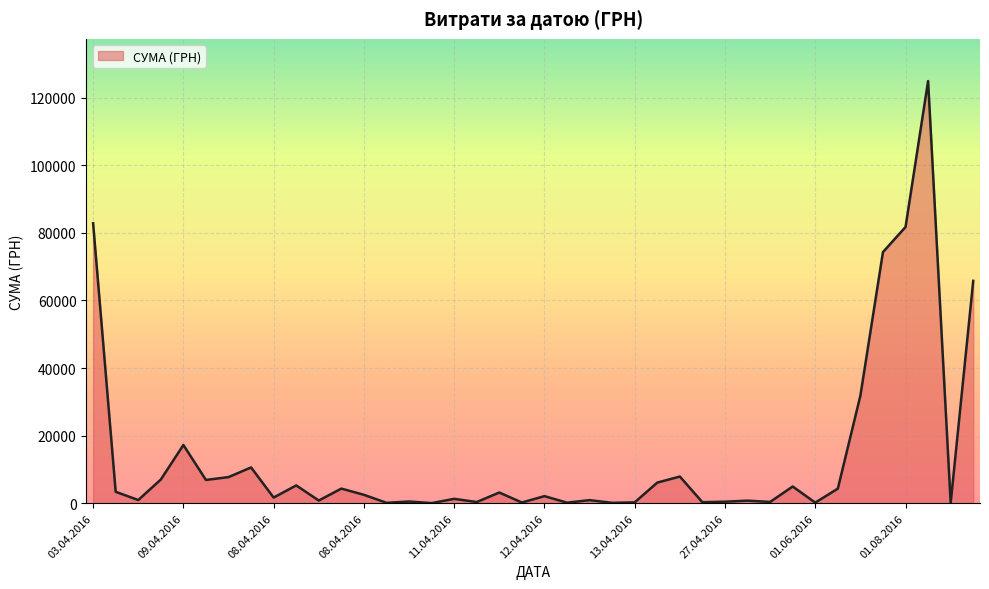

What is the difference between the maximum and minimum values?

124867.4